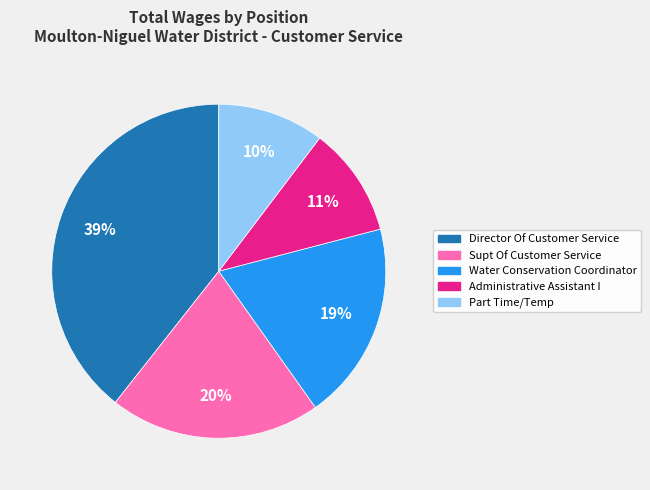

To the nearest percent, what percentage of the pie is Director Of Customer Service?

39%